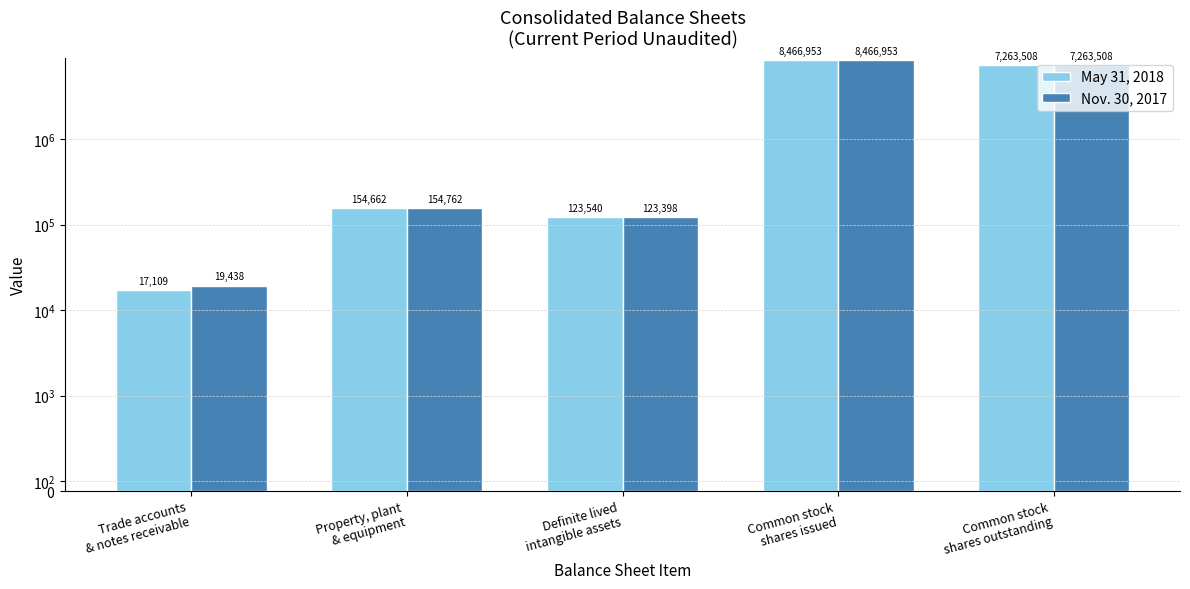

What is the value of the Nov. 30, 2017 bar at the 4th from the left?

8466953